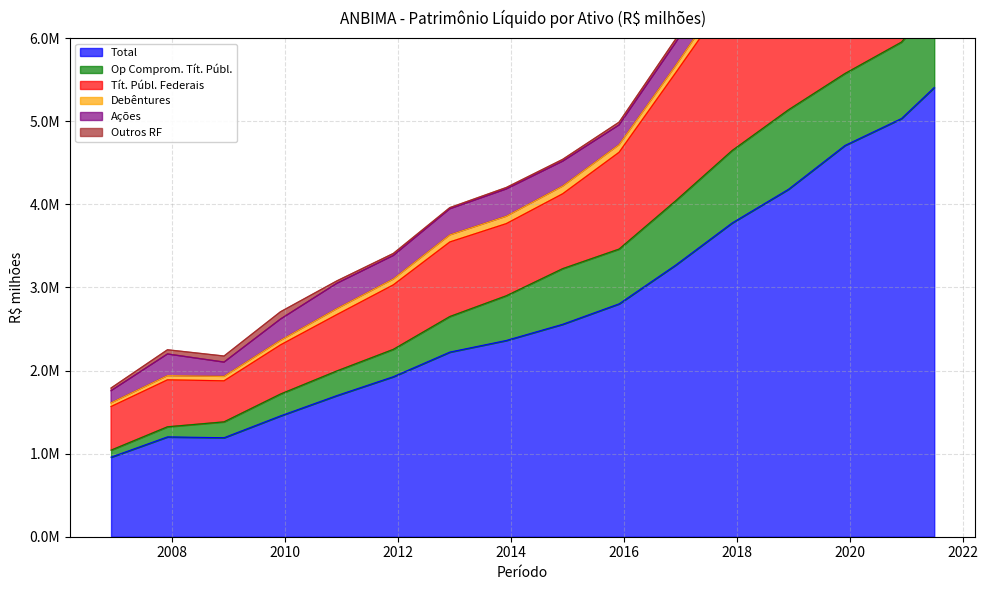

Where is the first local maximum for Outros RF?

2009-12